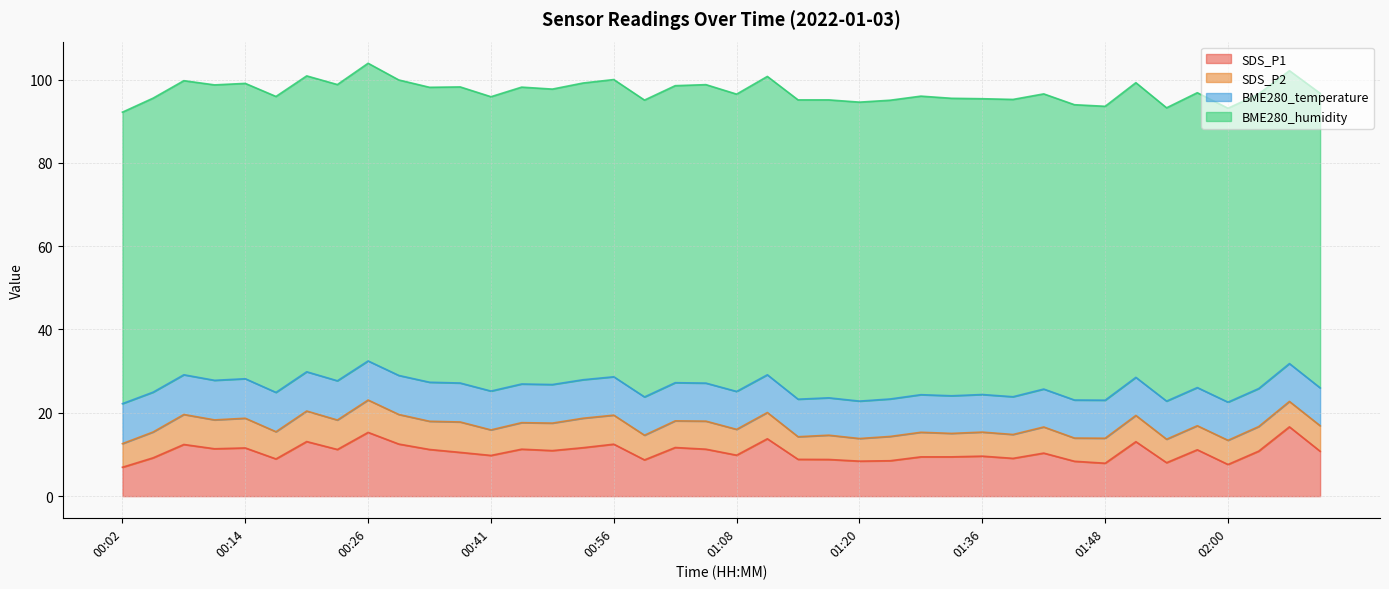

What is the label of the 3rd point from the left?

00:08